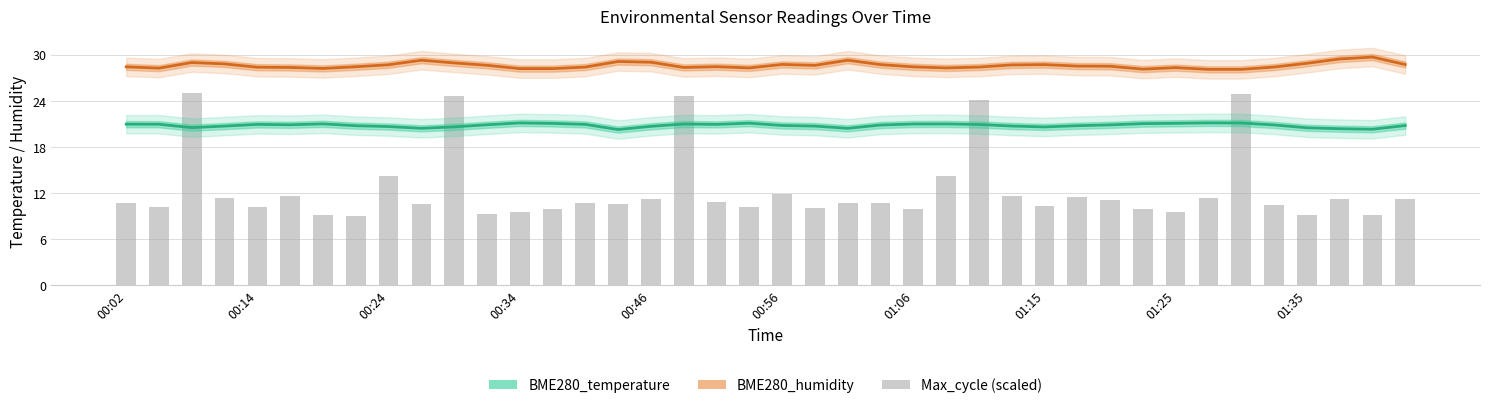

How many series are shown in this chart?

3